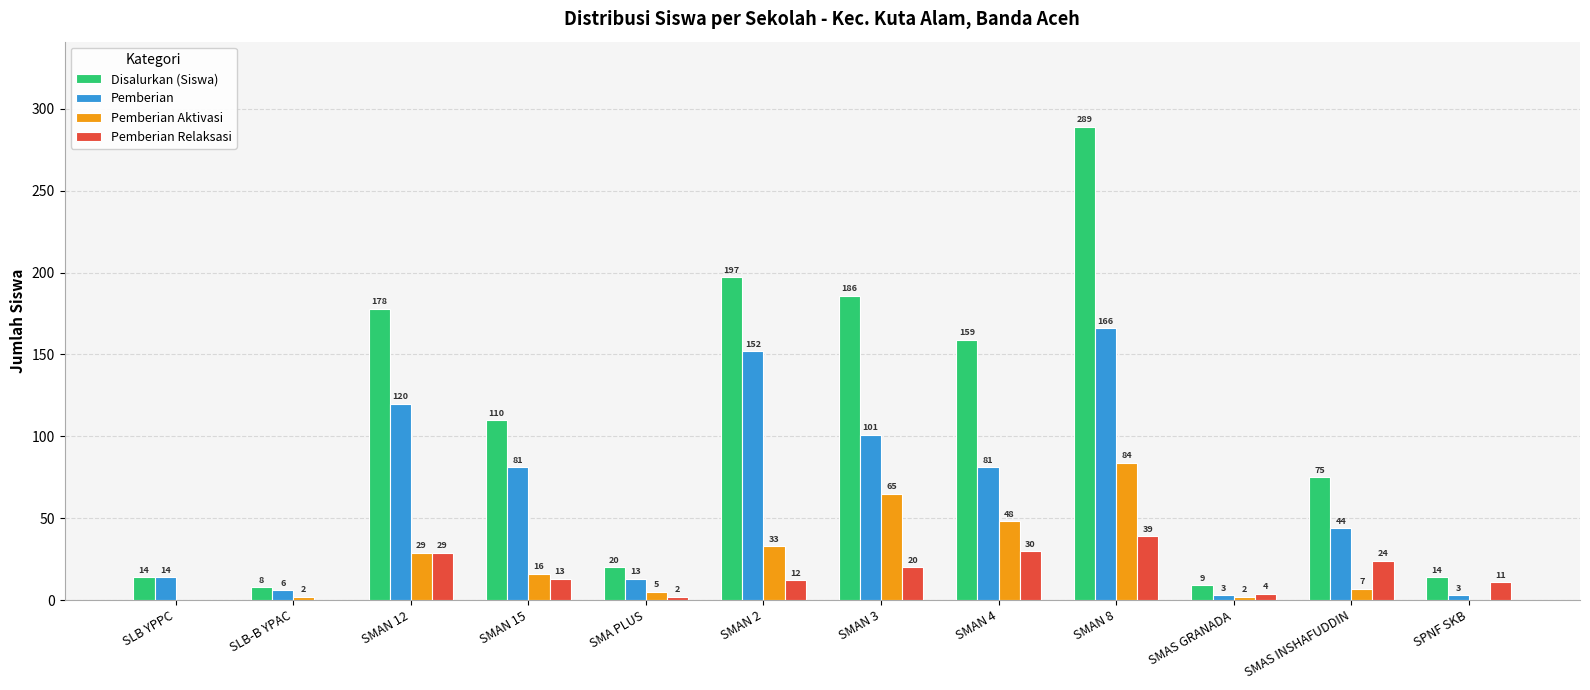

Which series has the largest total across all categories?

Disalurkan (Siswa)